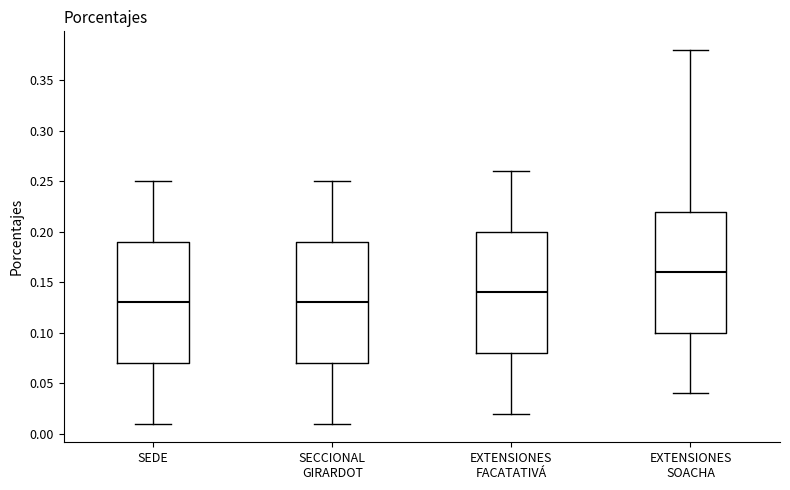

Where is the upper edge of the box for SEDE on the y-axis? The values are not printed on the chart, so give them approximately, as read against the axis.

0.19